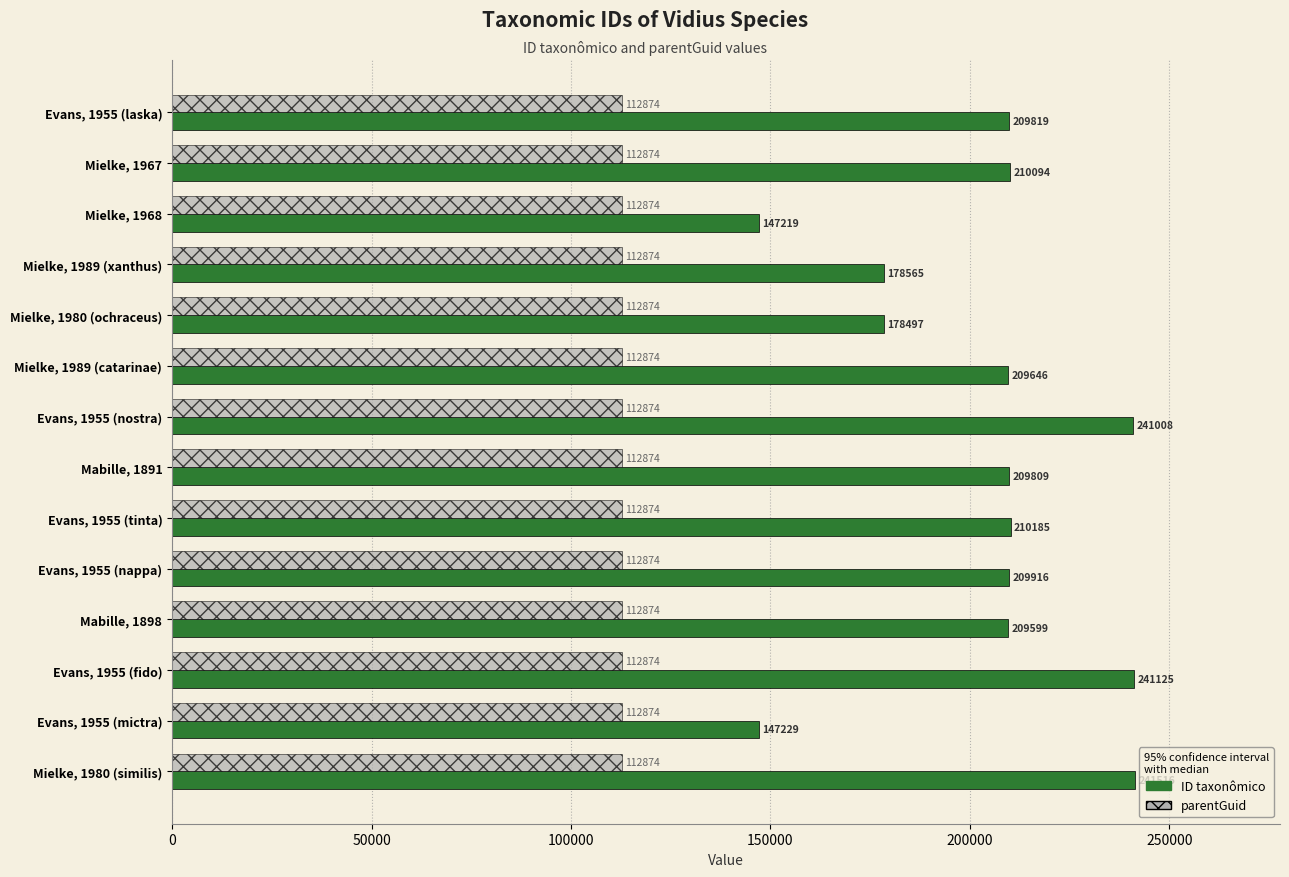

The value of ID taxonômico at Mielke, 1967 is 146668. True or false?

False